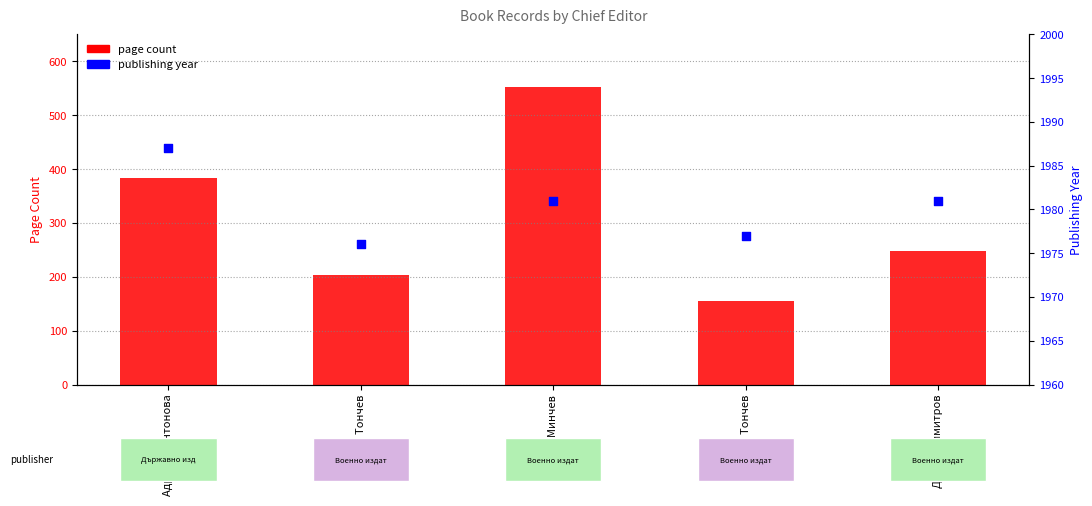

What is the total value across all series at Теньо Тончев?

2180